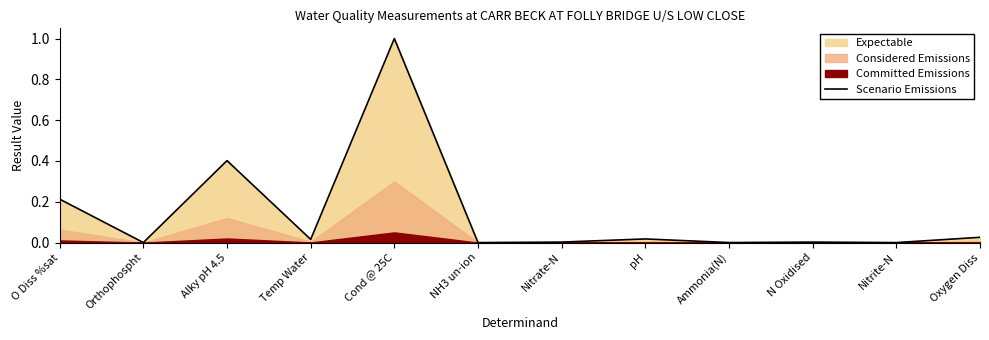

What is the difference between the maximum and minimum values?

1.0